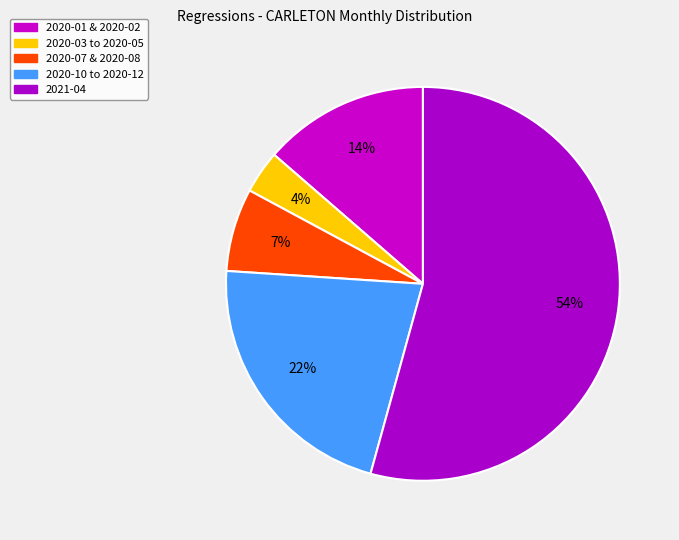

Which category has the biggest portion of the pie?

2021-04